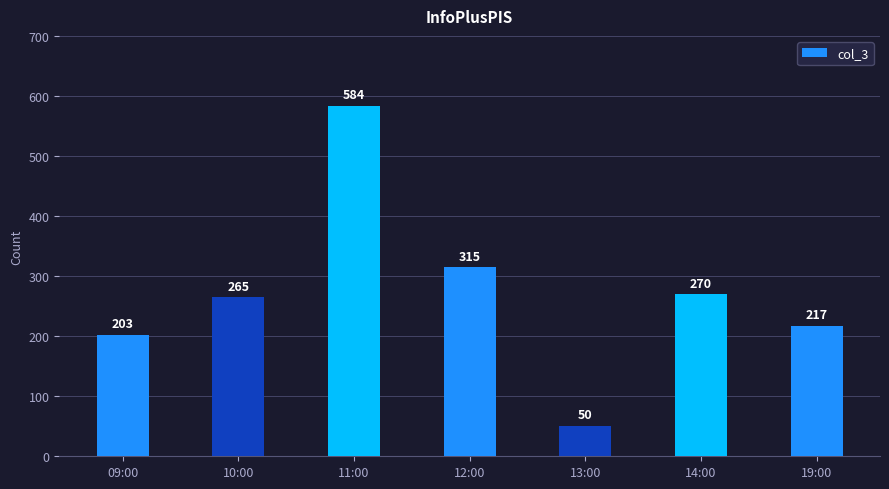

The chart shows a value of 92 at 12:00. True or false?

False